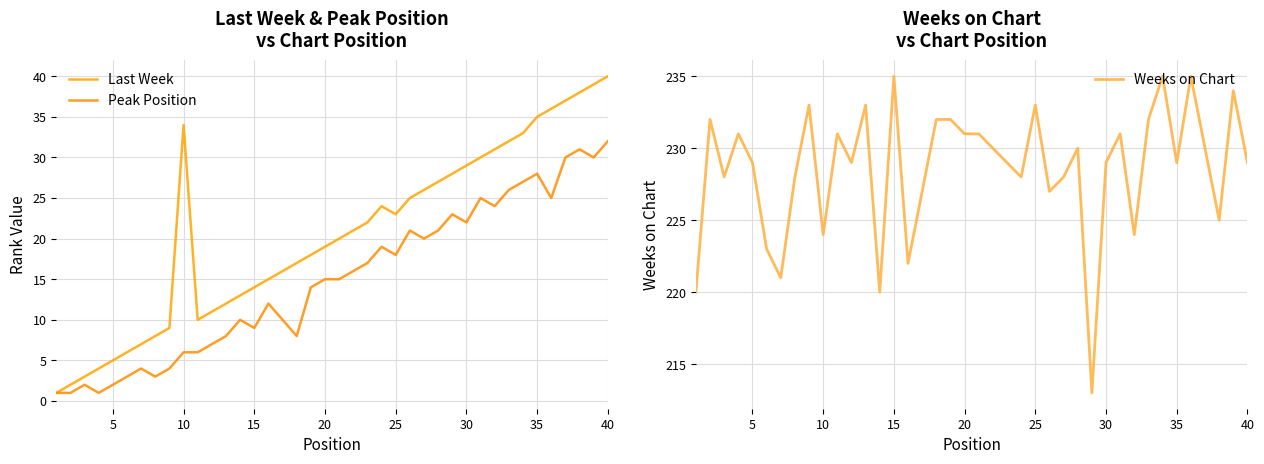

True or false: Peak Position and Weeks on Chart intersect in this chart.

False